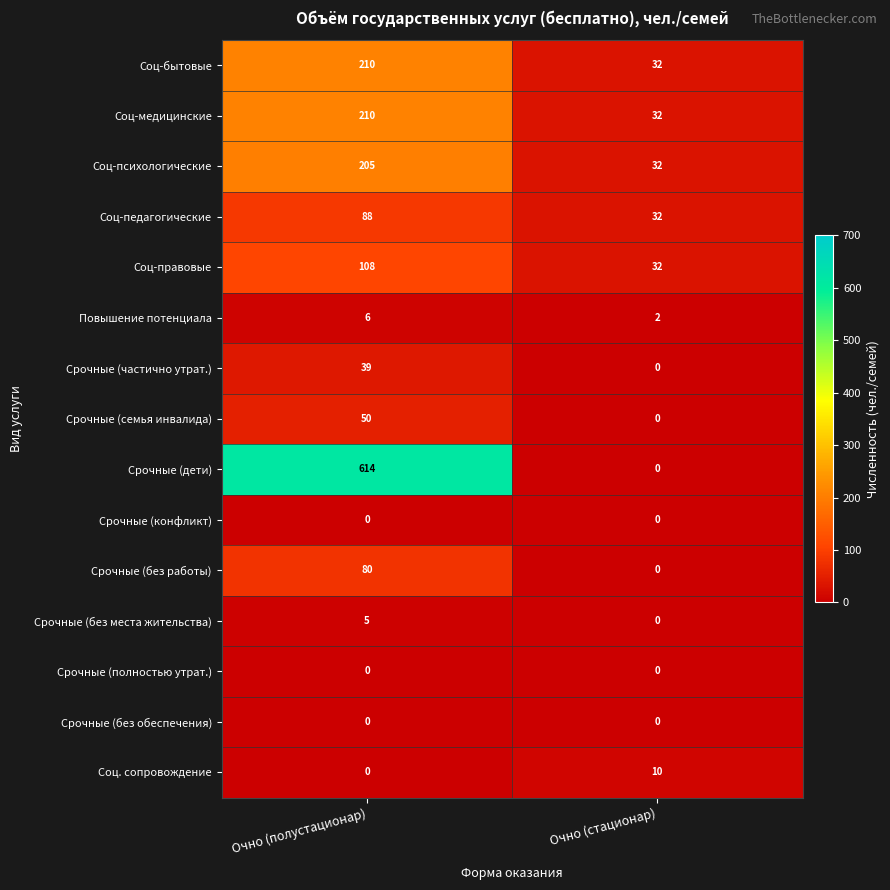

Reading right to left, extract all data points from this chart.

Соц-бытовые: Очно (стационар)=32	Очно (полустационар)=210
Соц-медицинские: Очно (стационар)=32	Очно (полустационар)=210
Соц-психологические: Очно (стационар)=32	Очно (полустационар)=205
Соц-педагогические: Очно (стационар)=32	Очно (полустационар)=88
Соц-правовые: Очно (стационар)=32	Очно (полустационар)=108
Повышение потенциала: Очно (стационар)=2	Очно (полустационар)=6
Срочные (частично утрат.): Очно (стационар)=0	Очно (полустационар)=39
Срочные (семья инвалида): Очно (стационар)=0	Очно (полустационар)=50
Срочные (дети): Очно (стационар)=0	Очно (полустационар)=614
Срочные (конфликт): Очно (стационар)=0	Очно (полустационар)=0
Срочные (без работы): Очно (стационар)=0	Очно (полустационар)=80
Срочные (без места жительства): Очно (стационар)=0	Очно (полустационар)=5
Срочные (полностью утрат.): Очно (стационар)=0	Очно (полустационар)=0
Срочные (без обеспечения): Очно (стационар)=0	Очно (полустационар)=0
Соц. сопровождение: Очно (стационар)=10	Очно (полустационар)=0